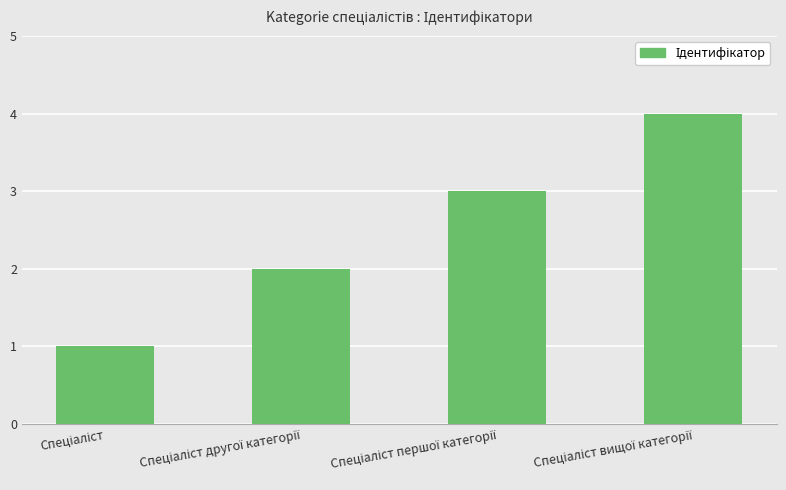

What is the difference between the maximum and minimum values?

3